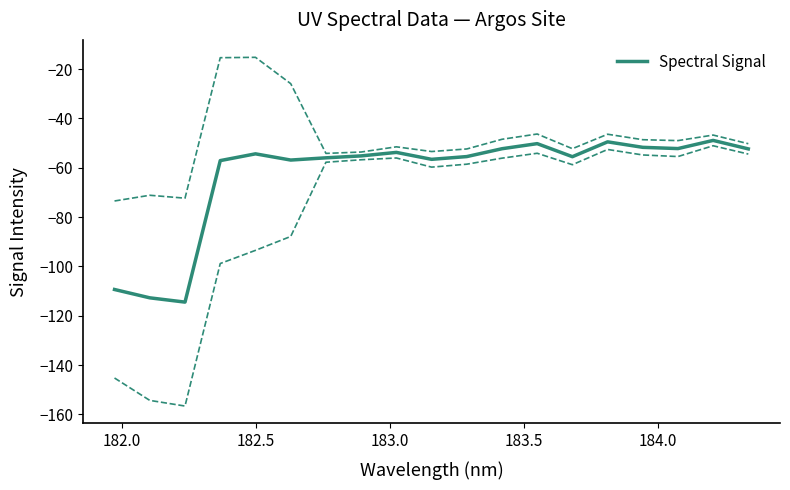

What is the maximum value for Spectral Signal?

-48.9